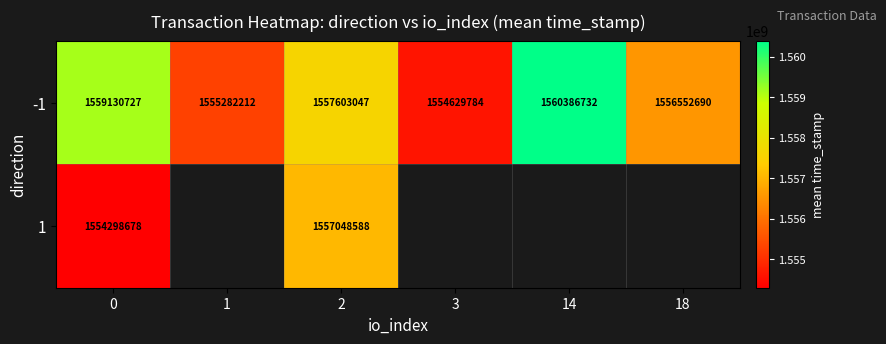

What is the maximum value shown in the chart?

1560386732.0